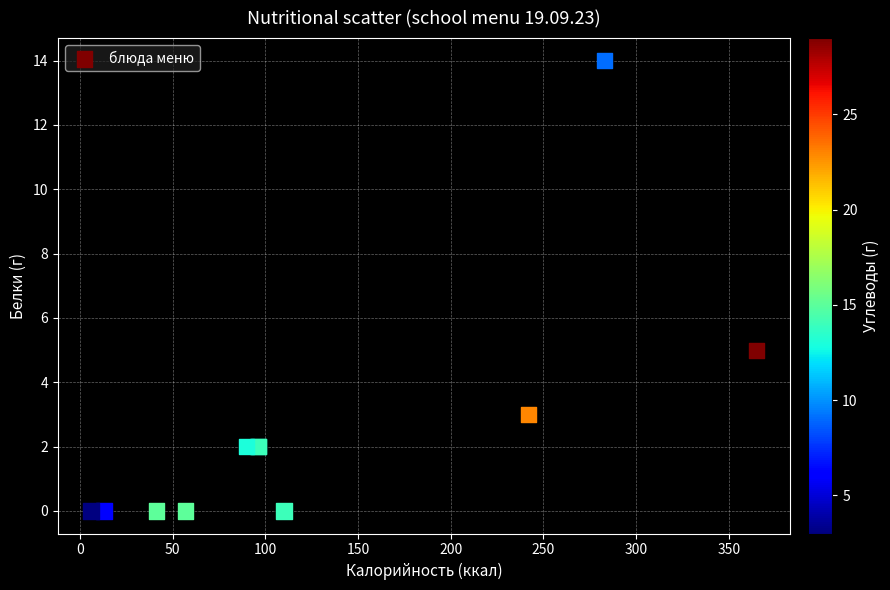

What Y value in the scatter plot is closest to 7?

5